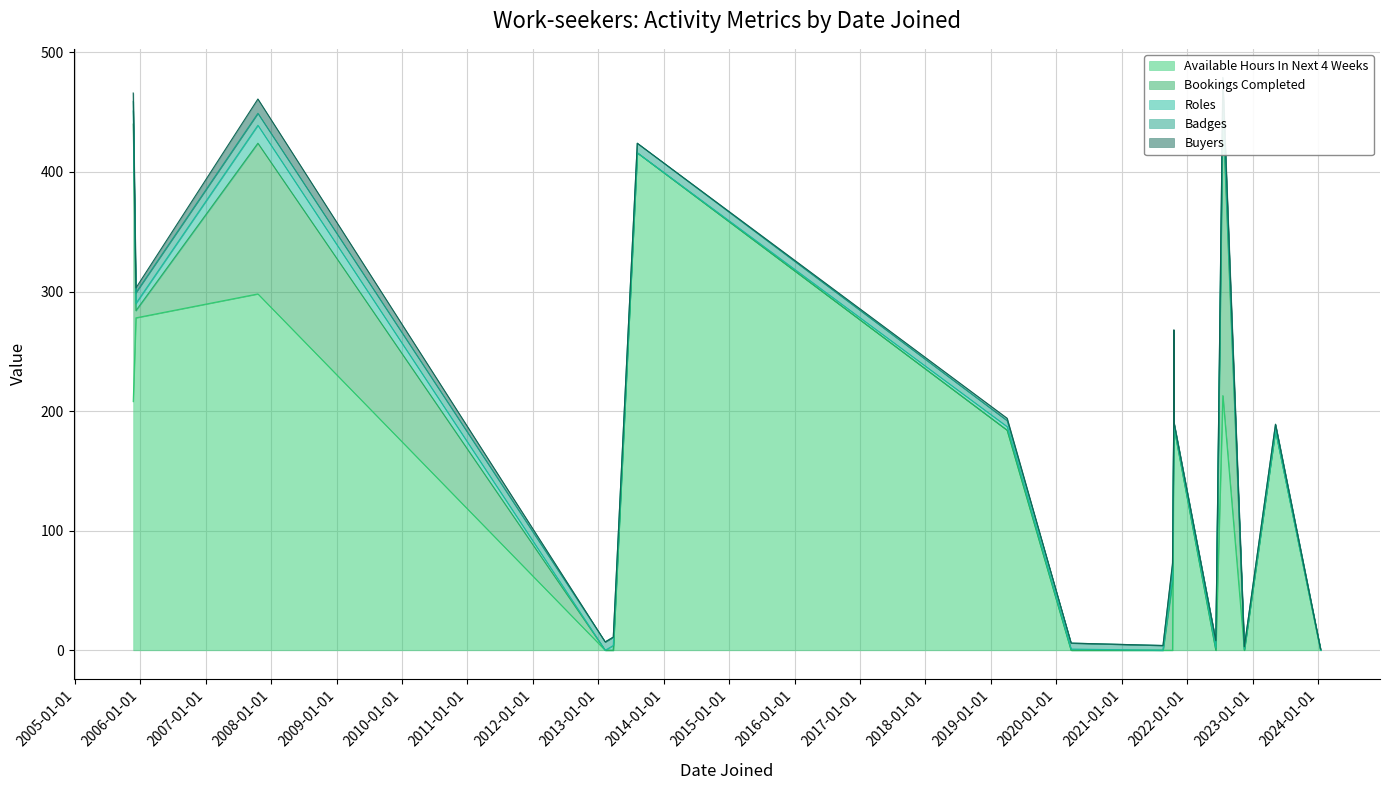

True or false: Bookings Completed has more than 1 interior local peaks.

True